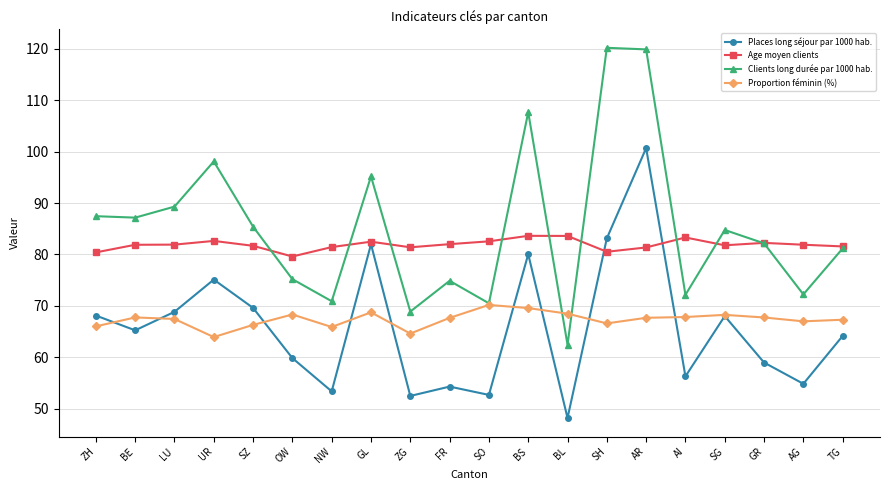

How many lines are shown in the chart?

4